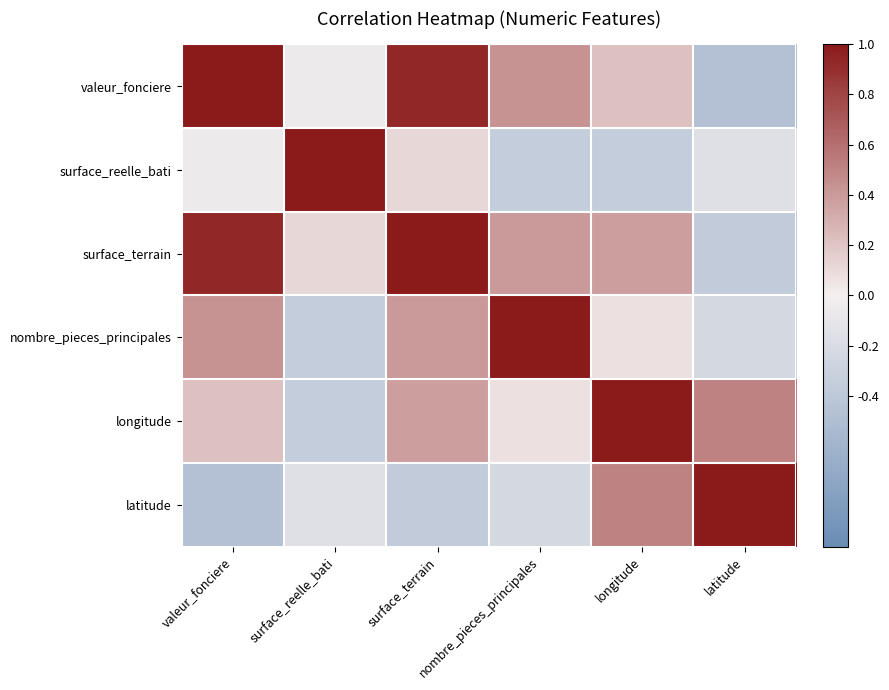

Count the number of categories in the chart.

6